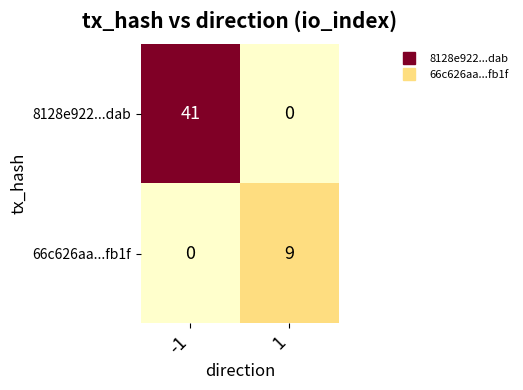

At which category is the sum across all series the highest?

-1